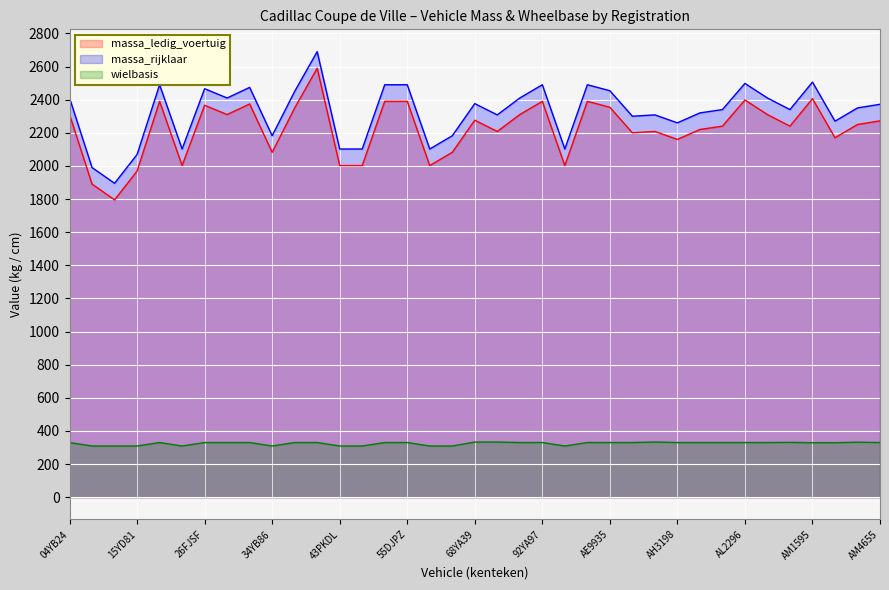

At 92YA97, list the series in order from largest to smallest.

massa_rijklaar, massa_ledig_voertuig, wielbasis